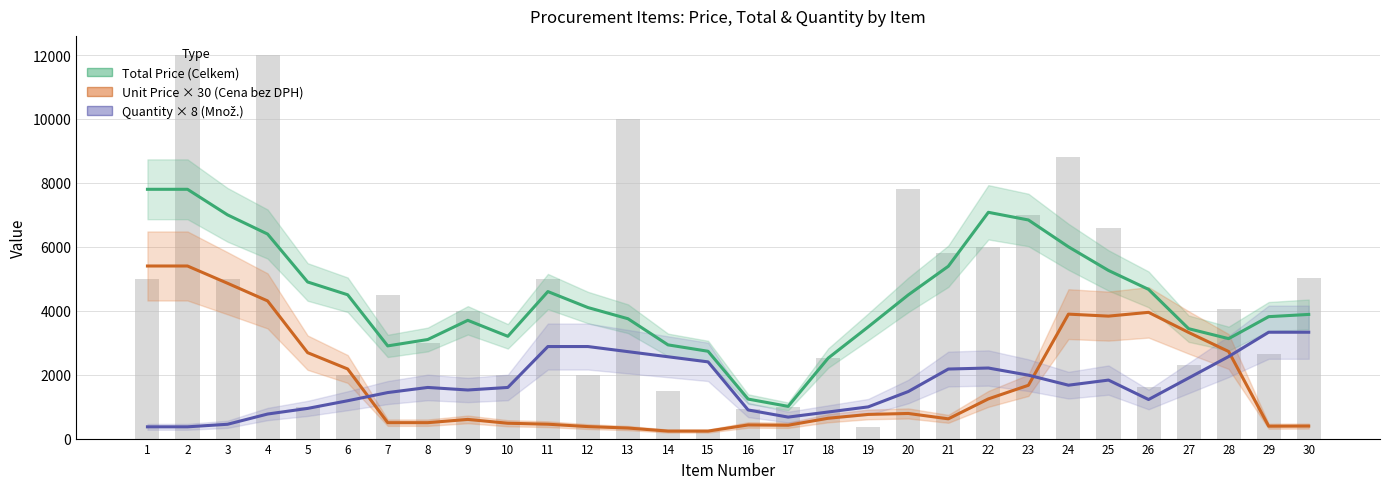

What is the highest value of the Unit Price × 30 (Cena bez DPH) series?

5400.0